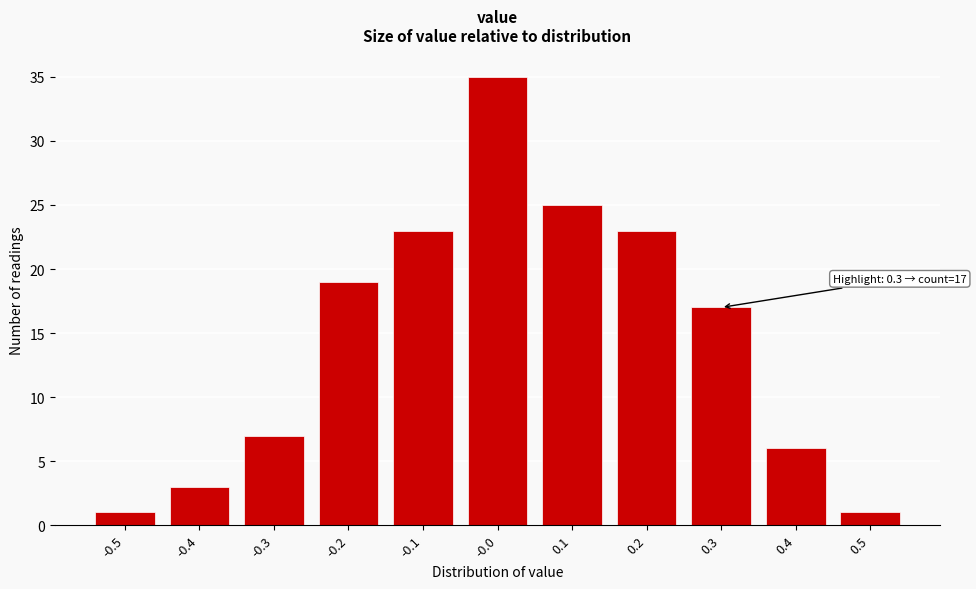

Reading right to left, what are all the values shown in this chart?

0.5=1	0.4=6	0.3=17	0.2=23	0.1=25	-0.0=35	-0.1=23	-0.2=19	-0.3=7	-0.4=3	-0.5=1